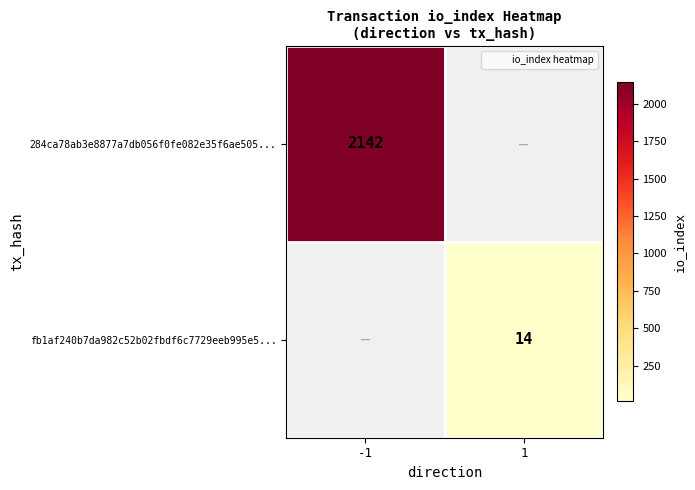

Which category has the highest value in the 284ca78ab3e8877a7db056f0fe082e35f6ae505... series?

-1